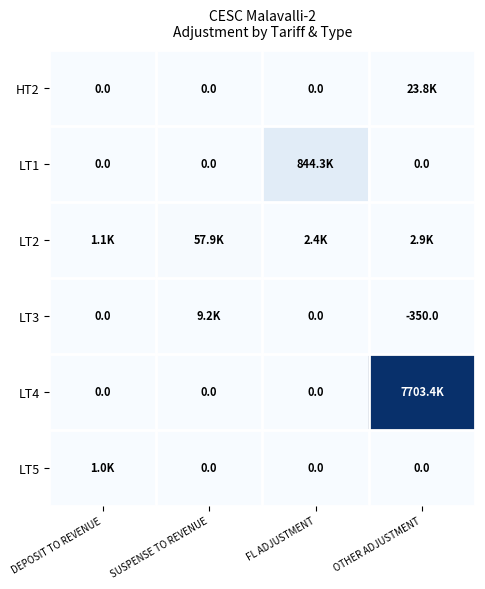

How many data points does each series have?

4